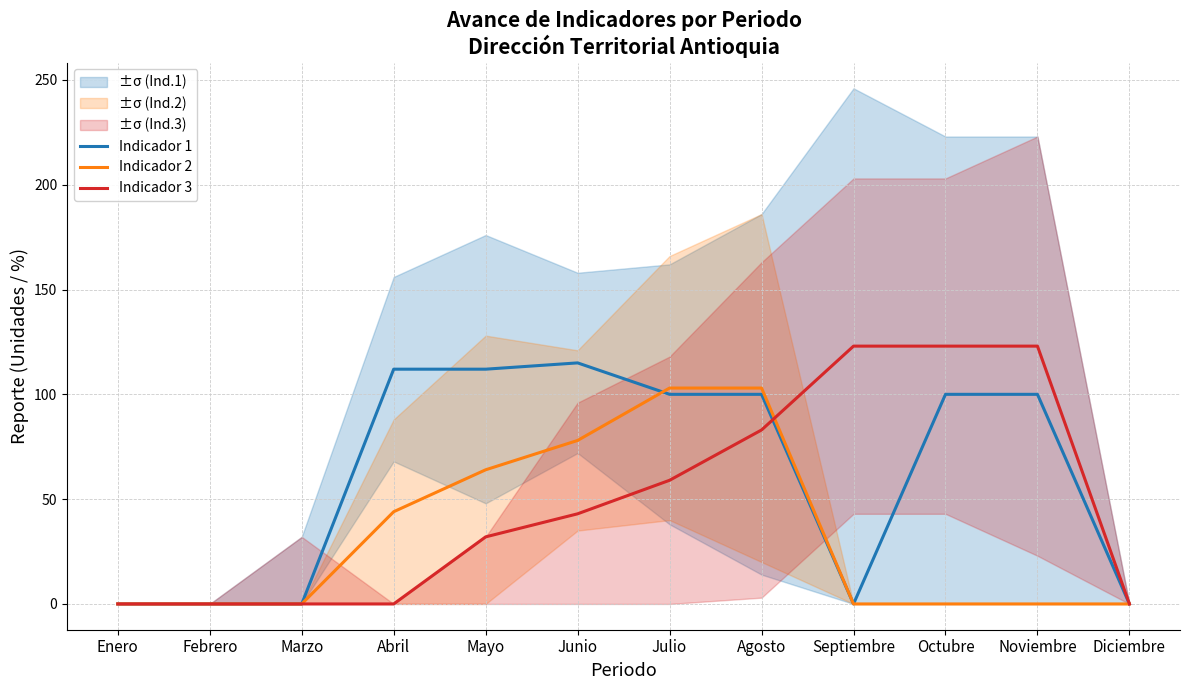

At which label does Indicador 3 first exceed 43?

Julio